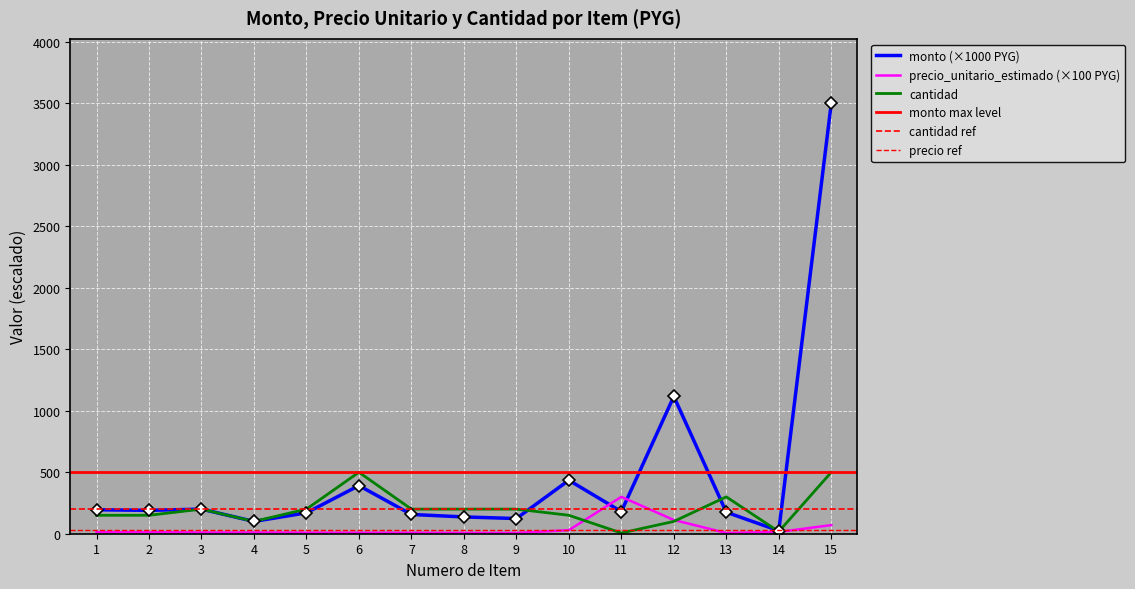

The precio_unitario_estimado series shows 2.3 at 9. True or false?

False